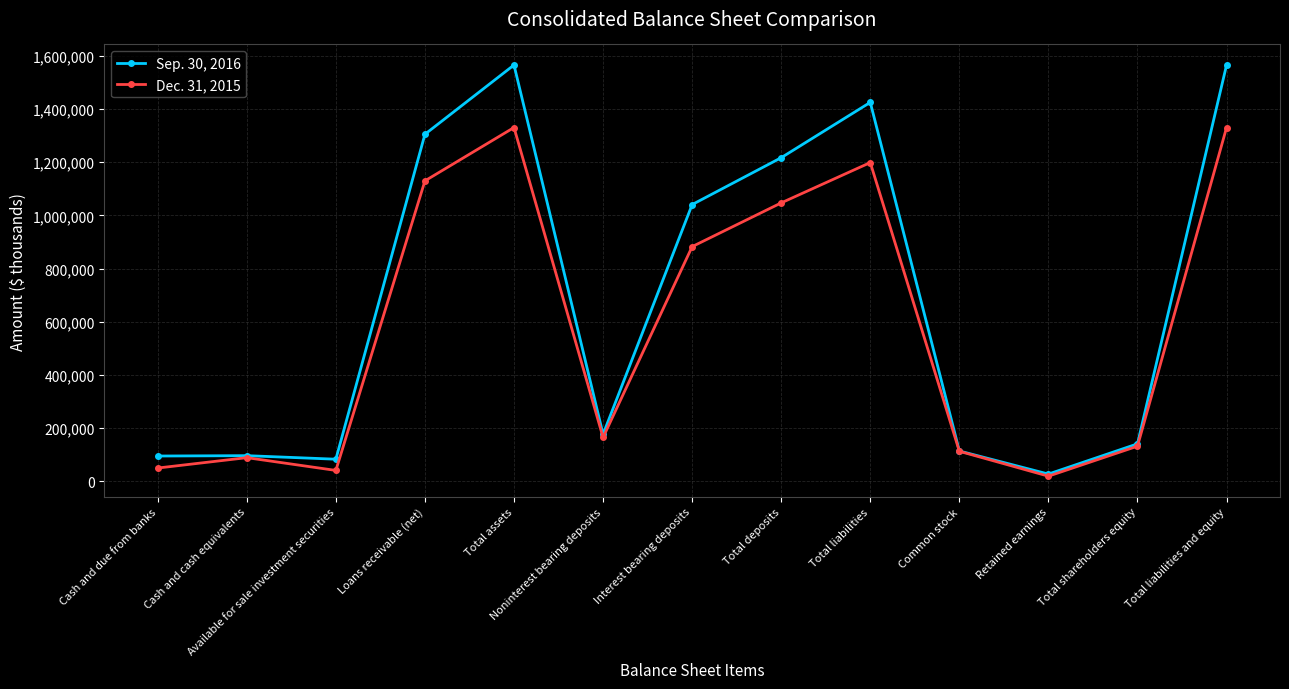

At which category does Dec. 31, 2015 reach its first local valley?

Available for sale investment securities